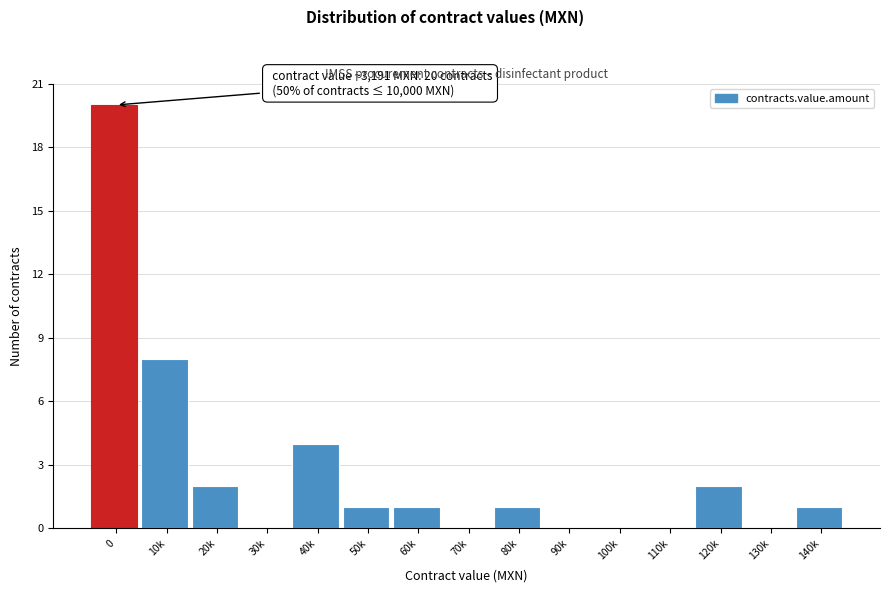

Reading left to right, extract all data points from this chart.

0=20	10k=8	20k=2	30k=0	40k=4	50k=1	60k=1	70k=0	80k=1	90k=0	100k=0	110k=0	120k=2	130k=0	140k=1